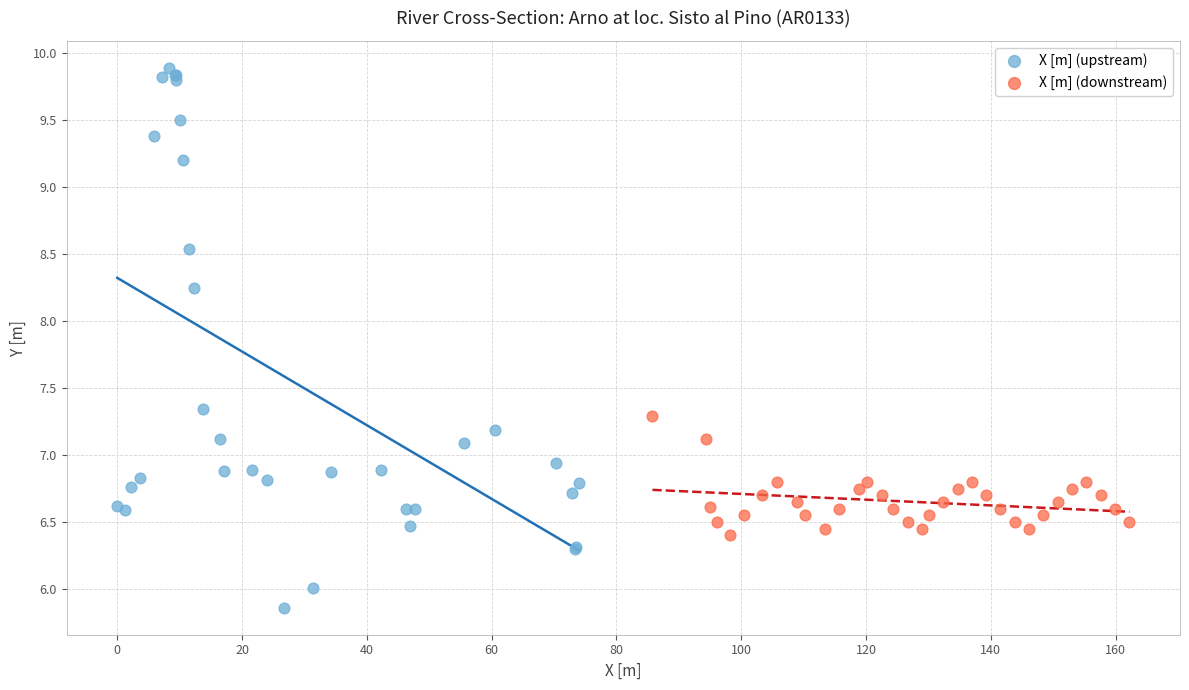

Which series contains the highest Y value?

X [m] (upstream)